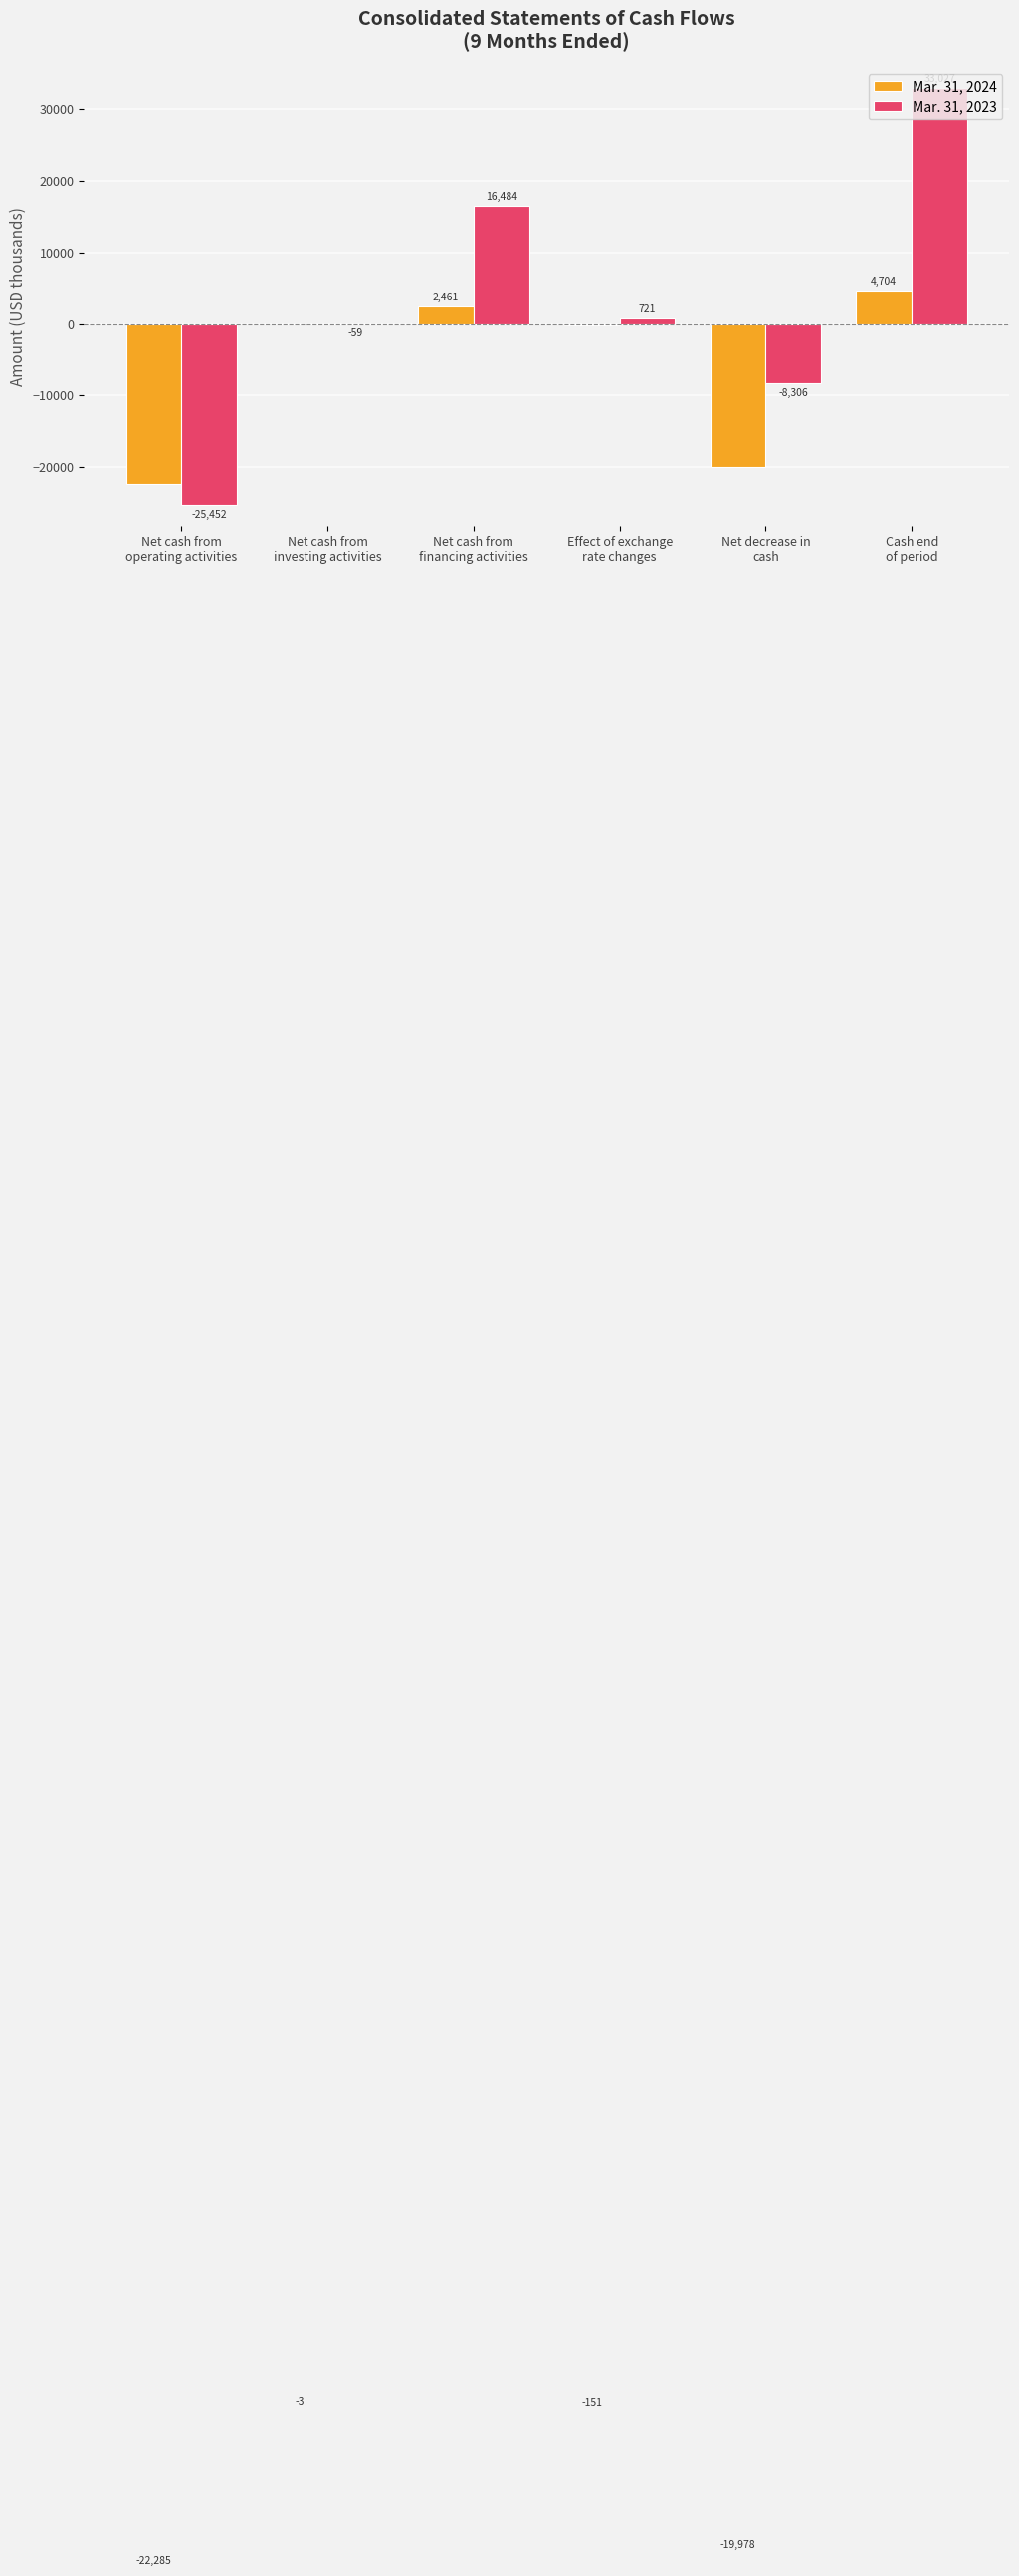

Which category has the highest value across all series?

Cash end
of period